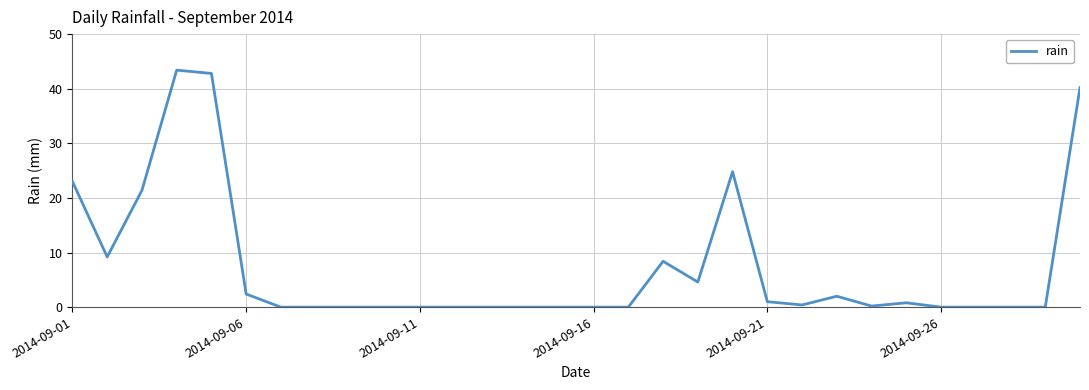

What is the difference between the maximum and minimum values?

43.4